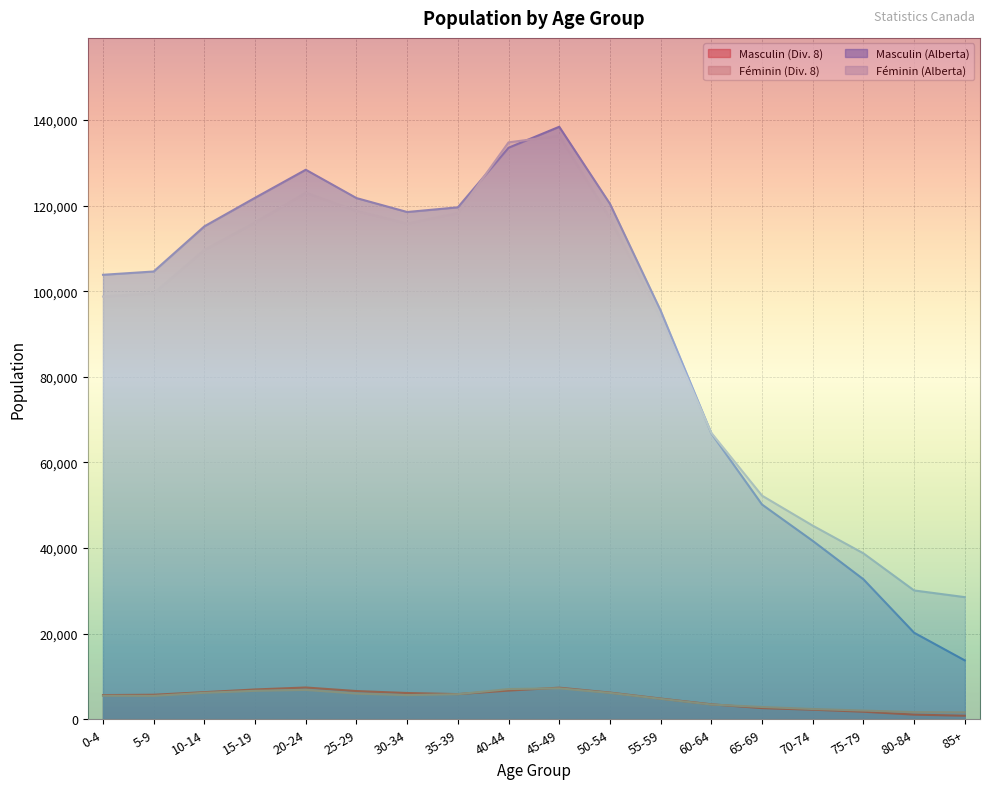

How many lines are shown in the chart?

4